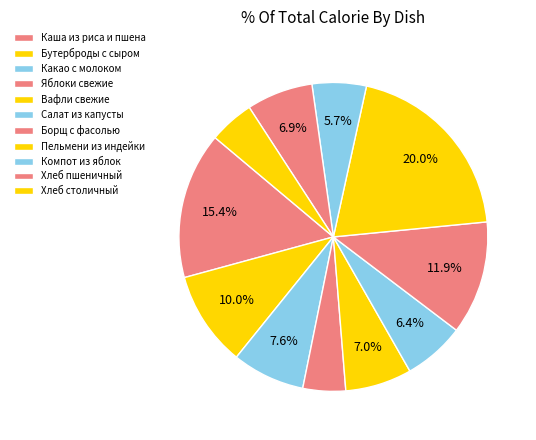

Does Компот из яблок represent more than half of the total?

No